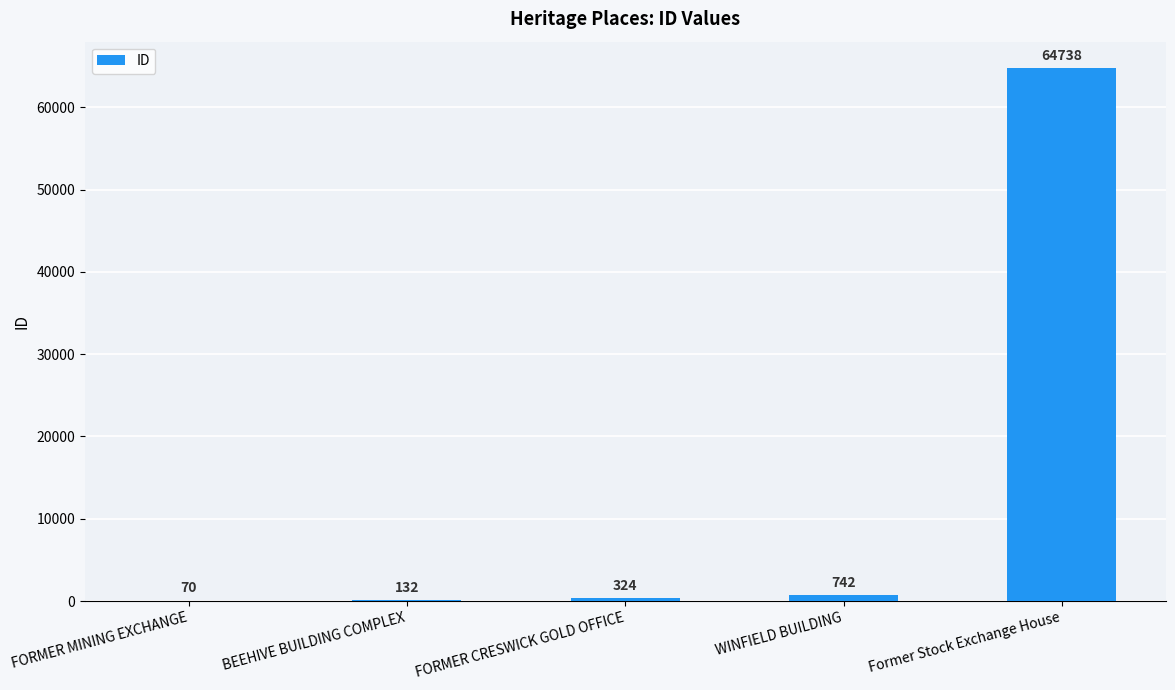

What is the greatest value displayed?

64738